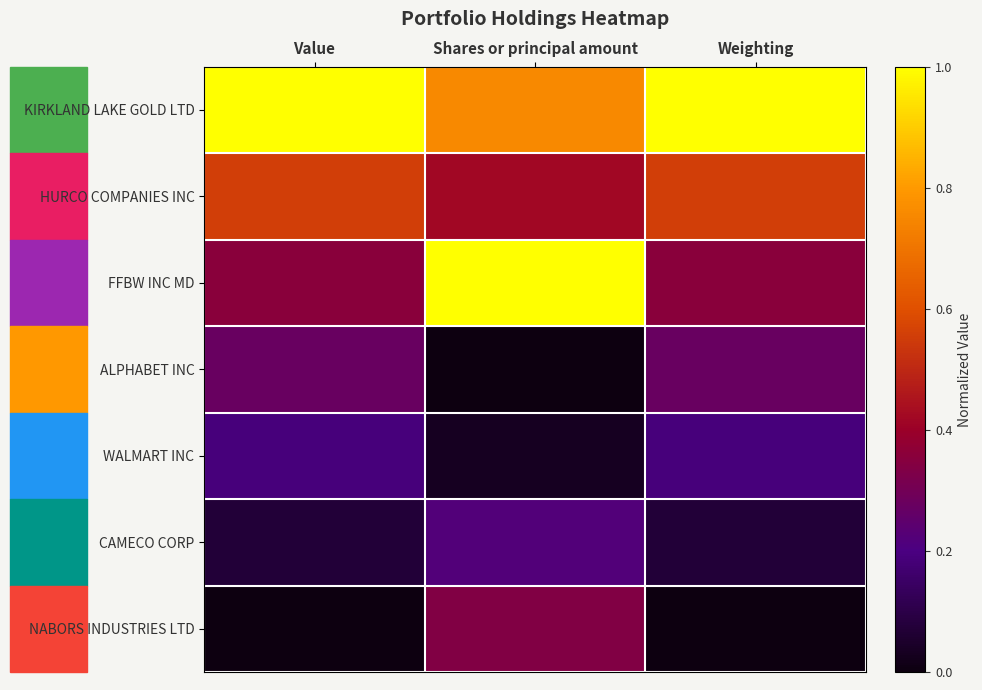

Between Value and Weighting, which is larger?

Value